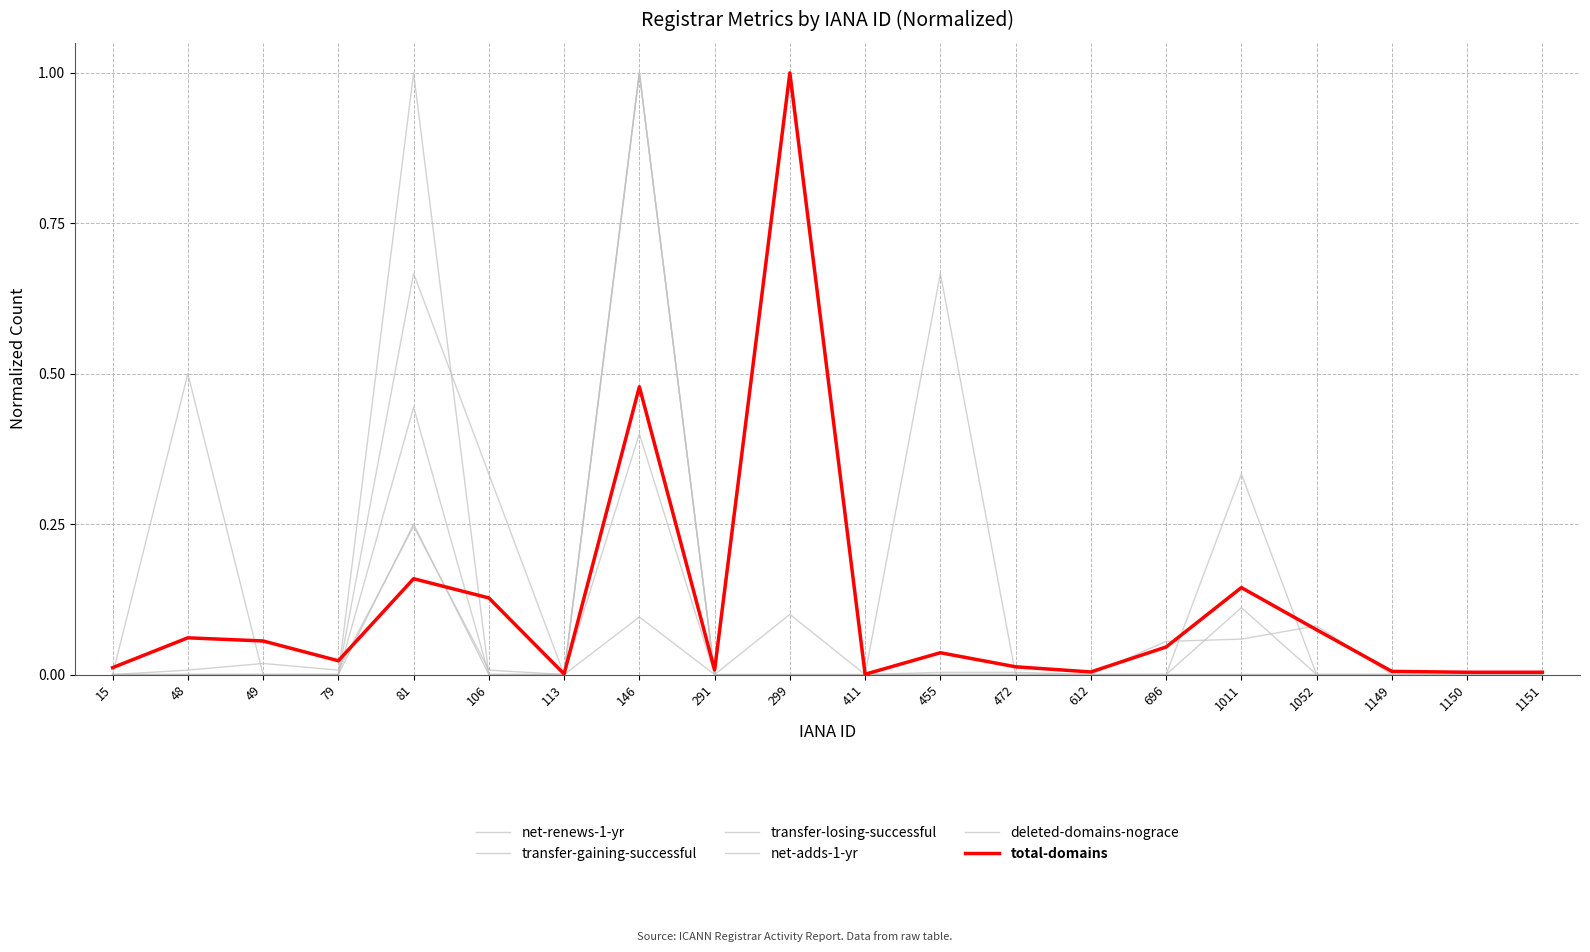

What is the average value of the total-domains series?

0.1